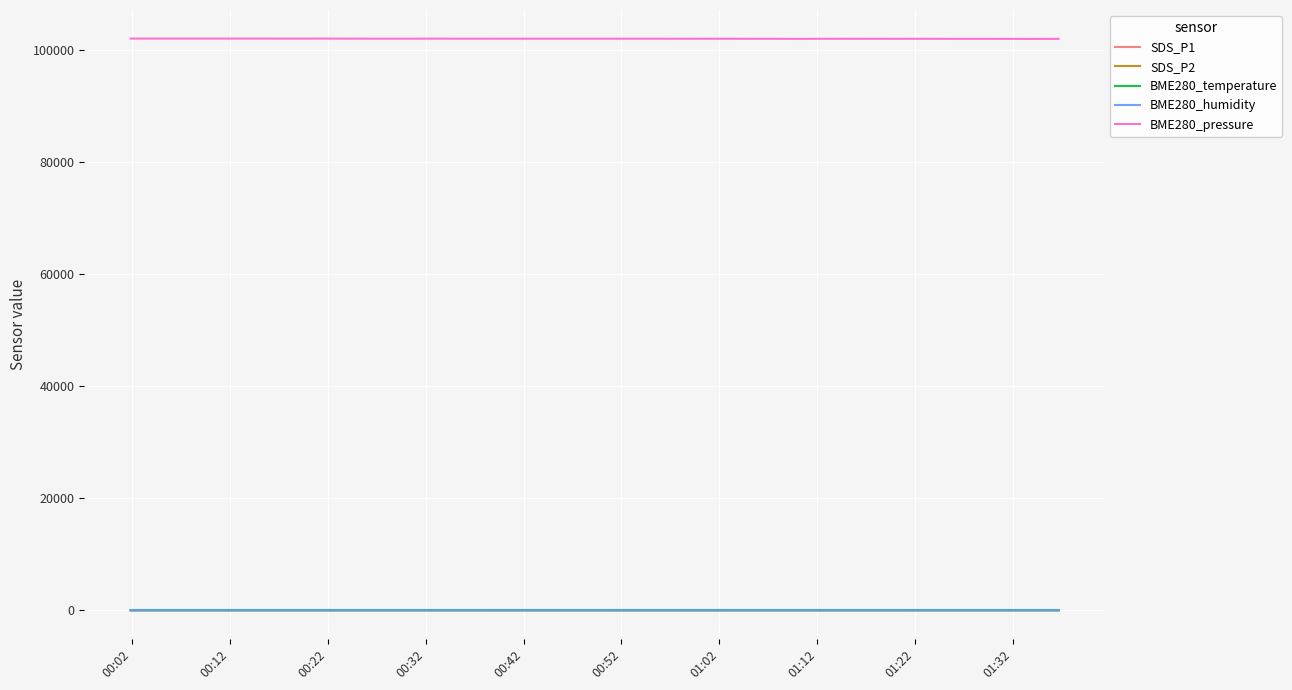

True or false: SDS_P2 and BME280_pressure cross at least once.

False